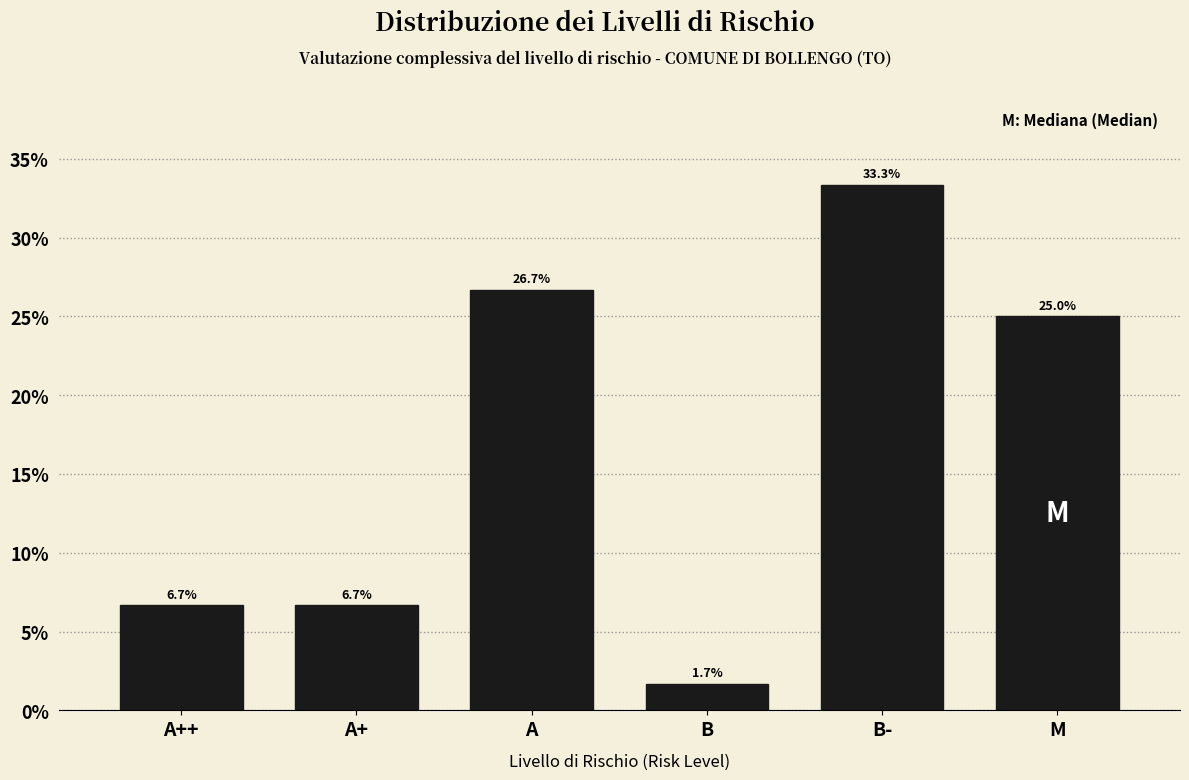

Reading left to right, what are all the values shown in this chart?

6.7	6.7	26.7	1.7	33.3	25.0